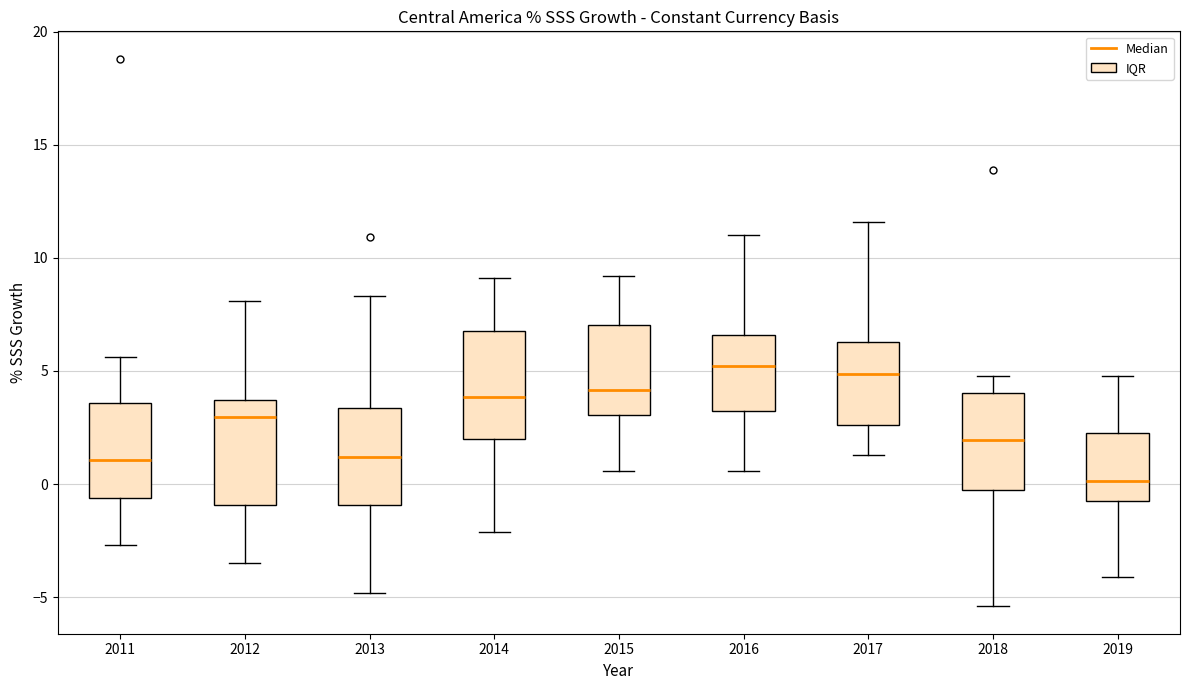

Which box's median line is the lowest?

2019